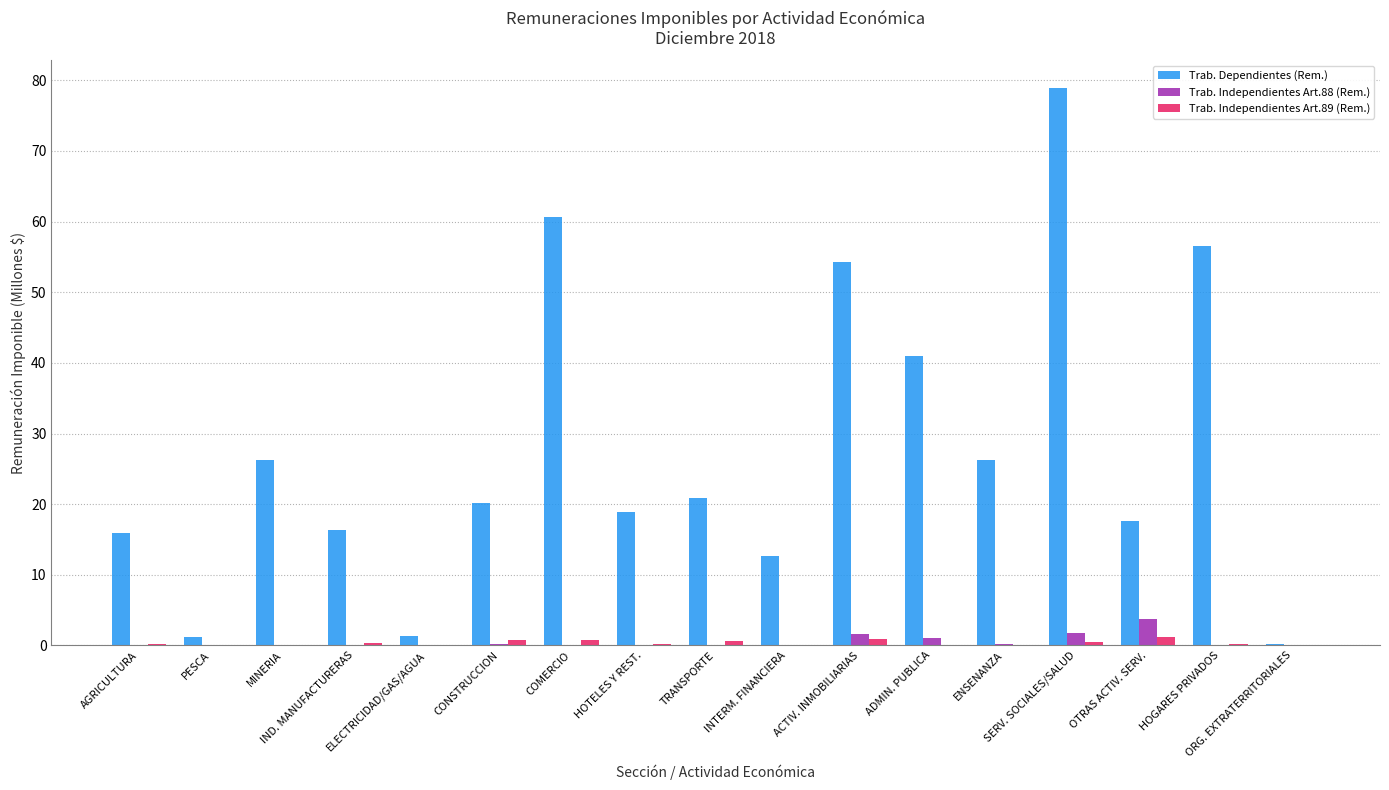

The value of Trab. Dependientes (Rem.) at ELECTRICIDAD/GAS/AGUA is 1.3. True or false?

True